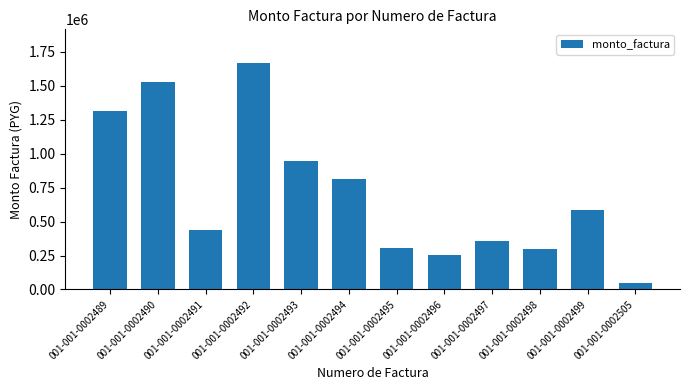

What is the value of the 12th bar from the left?

50900